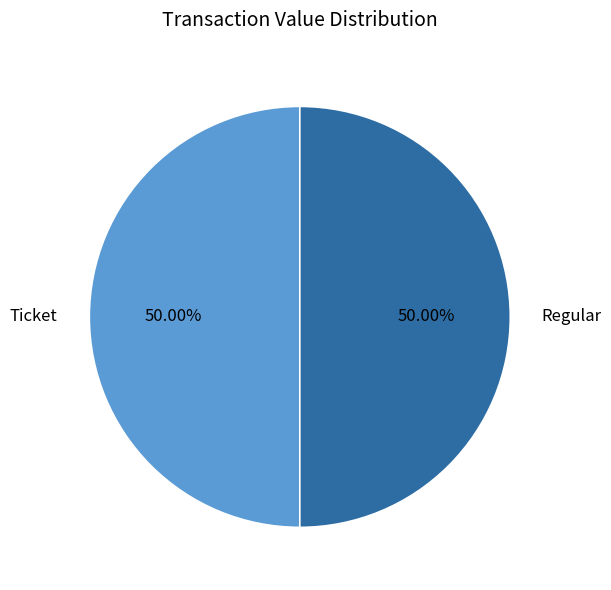

Do Regular and Ticket together represent more than half of the pie?

Yes